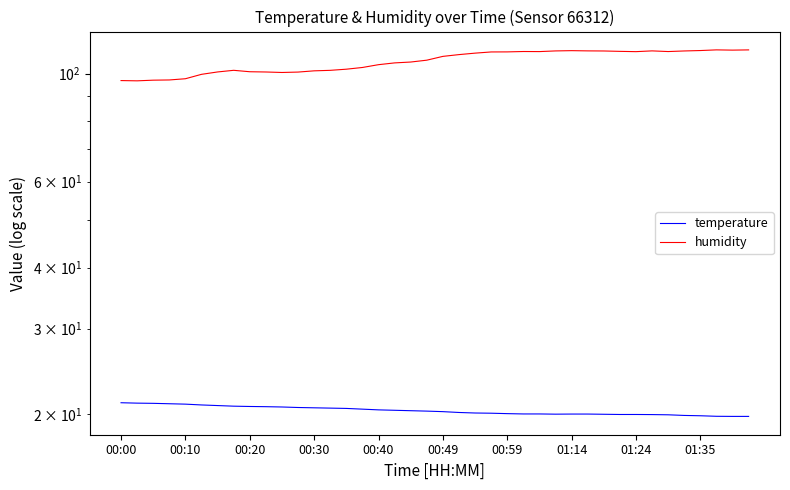

Does the chart display data point markers on the line(s)?

No